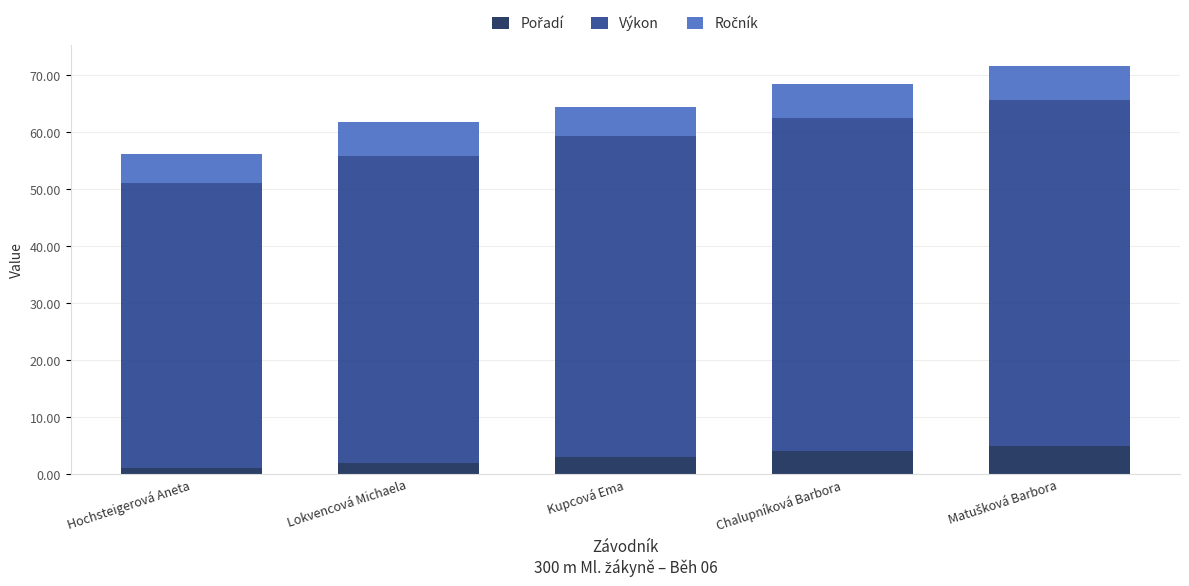

How many bars are there in total?

5